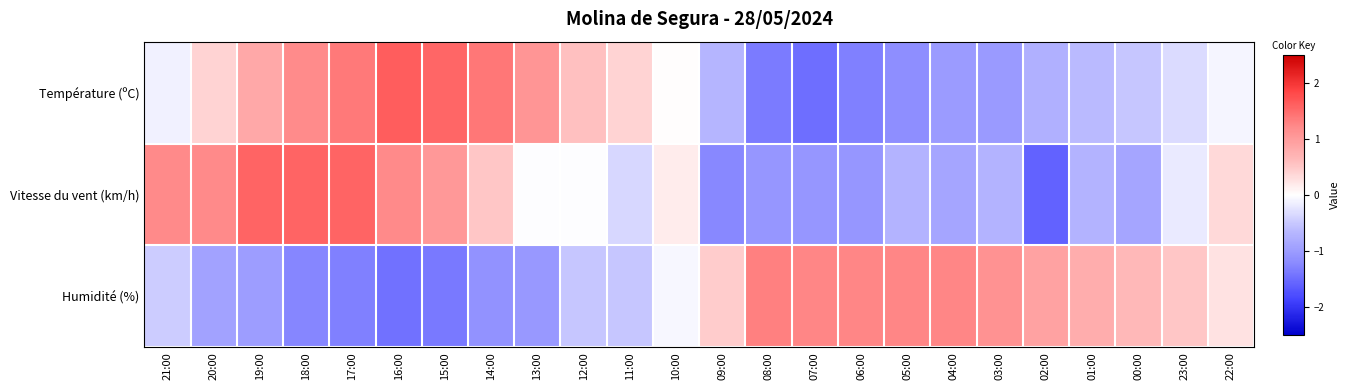

Reading right to left, transcribe all the data shown in this chart.

Température (ºC): 22:00=-0.1	23:00=-0.3	00:00=-0.5	01:00=-0.6	02:00=-0.7	03:00=-1.0	04:00=-1.0	05:00=-1.2	06:00=-1.3	07:00=-1.5	08:00=-1.4	09:00=-0.7	10:00=0.0	11:00=0.4	12:00=0.6	13:00=1.1	14:00=1.4	15:00=1.6	16:00=1.6	17:00=1.4	18:00=1.2	19:00=0.9	20:00=0.4	21:00=-0.1
Vitesse du vent (km/h): 22:00=0.3	23:00=-0.2	00:00=-0.9	01:00=-0.7	02:00=-1.6	03:00=-0.7	04:00=-0.9	05:00=-0.7	06:00=-1.1	07:00=-1.1	08:00=-1.1	09:00=-1.2	10:00=0.2	11:00=-0.4	12:00=-0.0	13:00=-0.0	14:00=0.5	15:00=1.0	16:00=1.2	17:00=1.6	18:00=1.6	19:00=1.6	20:00=1.2	21:00=1.2
Humidité (%): 22:00=0.3	23:00=0.5	00:00=0.7	01:00=0.8	02:00=0.9	03:00=1.1	04:00=1.3	05:00=1.3	06:00=1.3	07:00=1.3	08:00=1.3	09:00=0.5	10:00=-0.1	11:00=-0.5	12:00=-0.5	13:00=-1.1	14:00=-1.1	15:00=-1.4	16:00=-1.4	17:00=-1.3	18:00=-1.3	19:00=-1.0	20:00=-0.9	21:00=-0.5